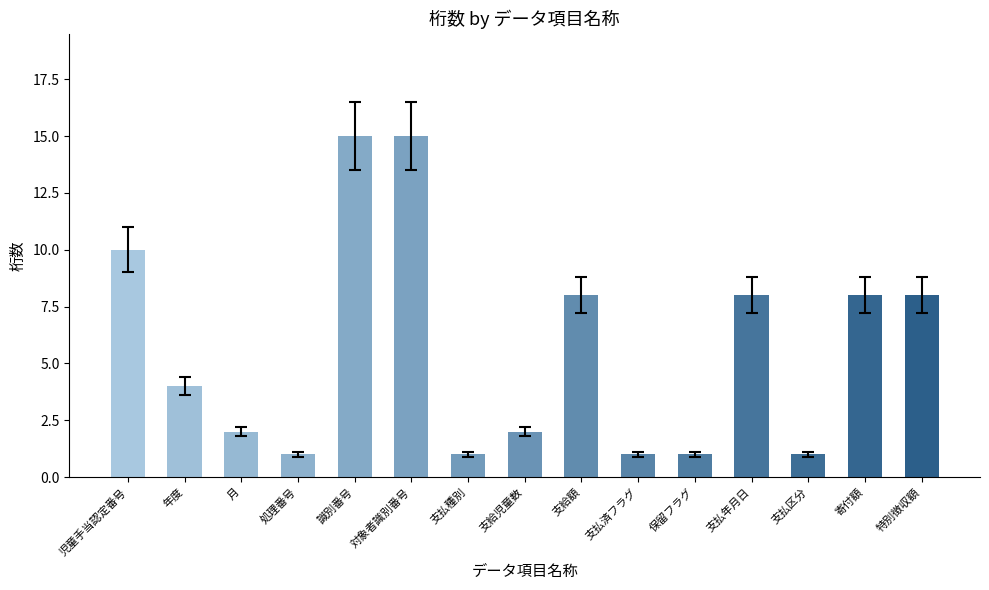

The value at 月 is 3. True or false?

False